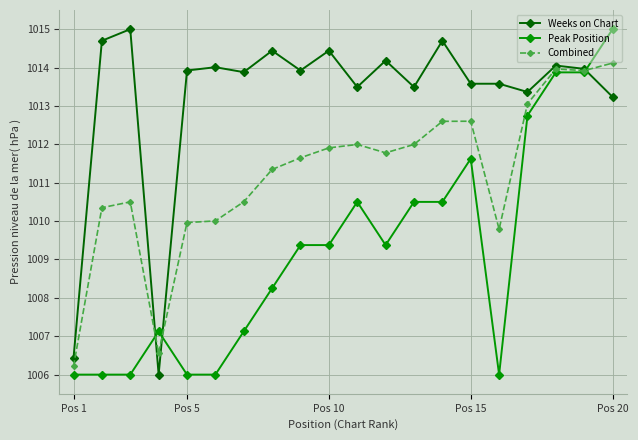

What is the value of the Weeks on Chart point at the 2nd from the left?

1014.7